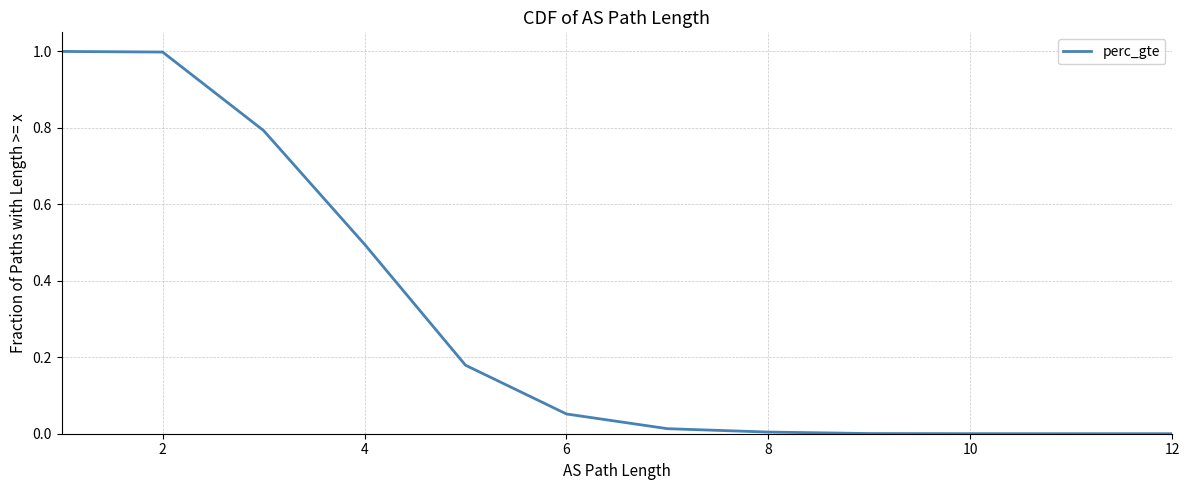

The value at 12 is 0.0. True or false?

True